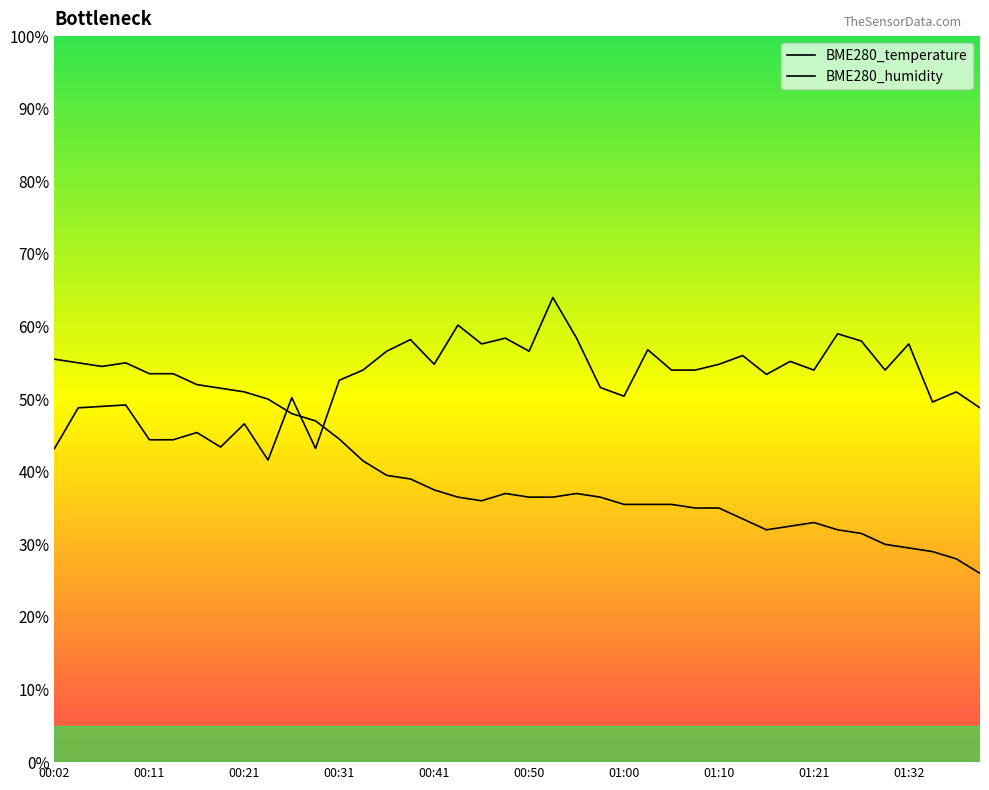

Where is the first local maximum for BME280_temperature?

00:09